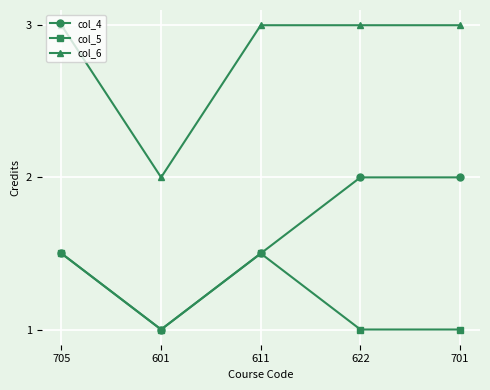

Reading right to left, what are all the values shown in this chart?

col_4: 701=2.0	622=2.0	611=1.5	601=1.0	705=1.5
col_5: 701=1.0	622=1.0	611=1.5	601=1.0	705=1.5
col_6: 701=3.0	622=3.0	611=3.0	601=2.0	705=3.0